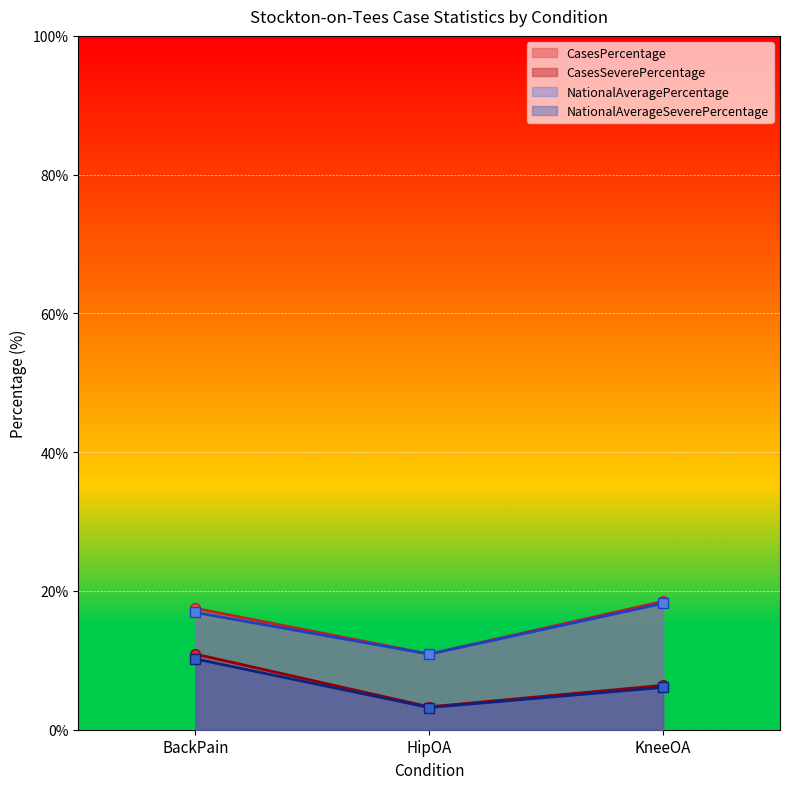

Reading left to right, extract all data points from this chart.

CasesPercentage: 17.5	10.9	18.5
CasesSeverePercentage: 10.9	3.3	6.4
NationalAveragePercentage: 16.9	10.9	18.2
NationalAverageSeverePercentage: 10.2	3.2	6.1